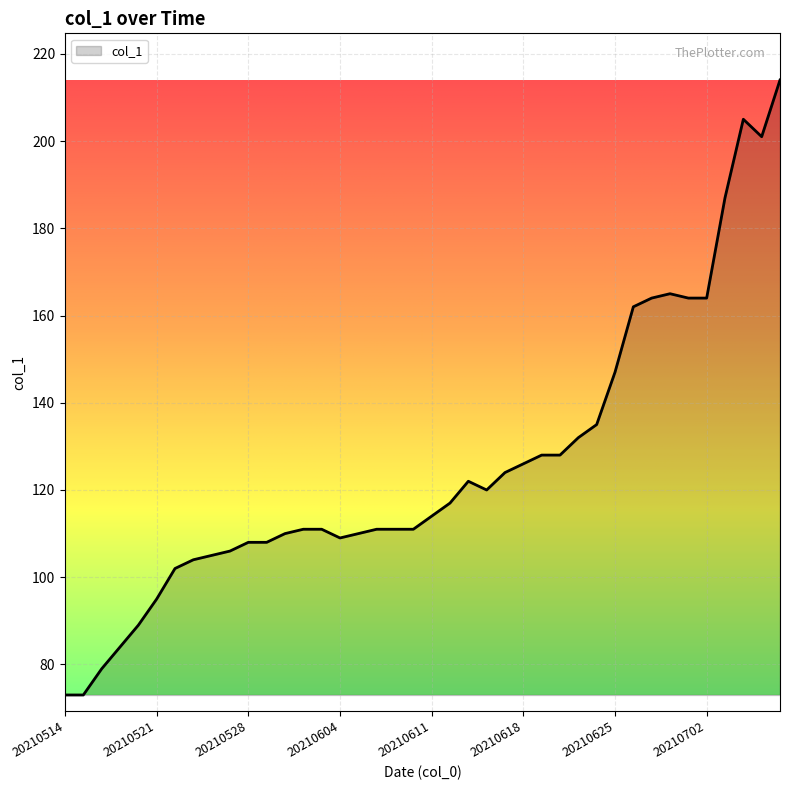

Does the chart display data point markers on the line(s)?

No